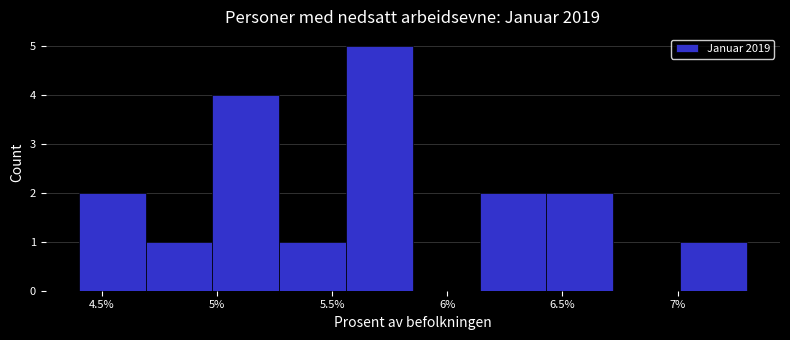

Reading left to right, transcribe this chart: for each bar, give the range it covers on the x-axis and its height. Neither the bar edges nor the heights are printed on the chart, so give them approximately, as read against the axes.

4.40 to 4.69: 2
4.69 to 4.98: 1
4.98 to 5.27: 4
5.27 to 5.56: 1
5.56 to 5.85: 5
5.85 to 6.14: 0
6.14 to 6.43: 2
6.43 to 6.72: 2
6.72 to 7.01: 0
7.01 to 7.30: 1